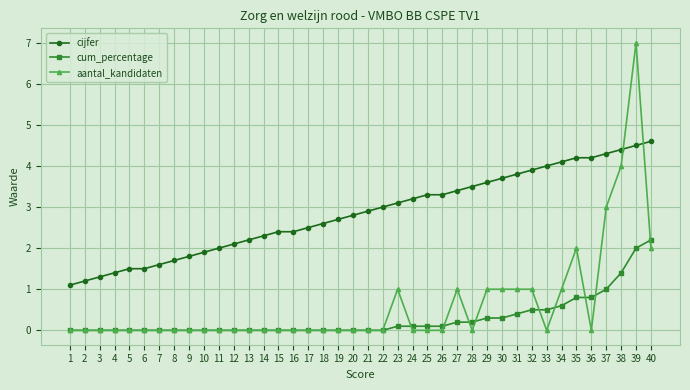

True or false: cijfer and cum_percentage intersect in this chart.

False